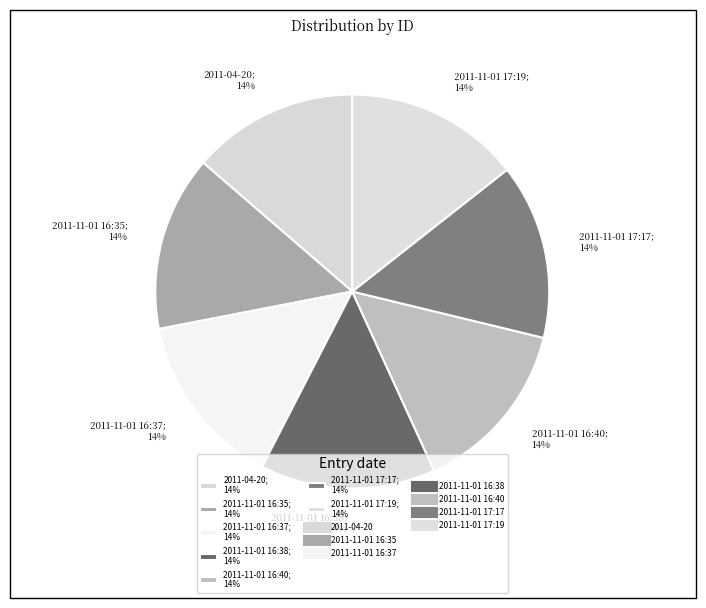

What percentage is the 2011-11-01 16:37; 14% slice, to the nearest percent?

14%